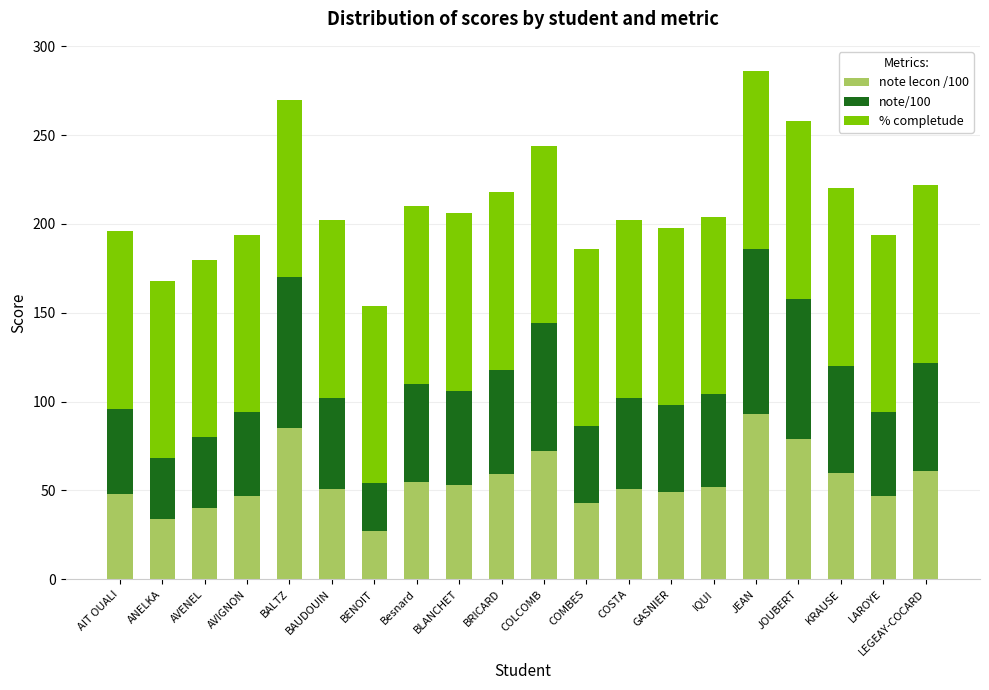

True or false: note lecon /100 has a value of 99 at LEGEAY-COCARD.

False